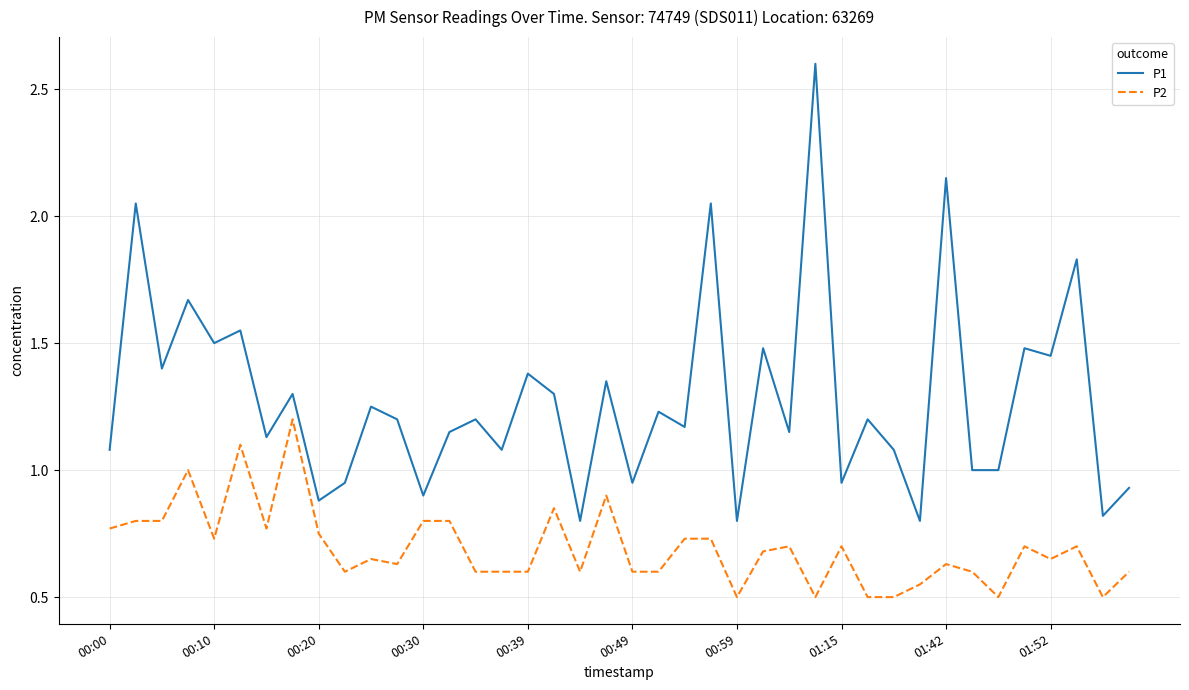

Which series has the widest spread of values?

P1